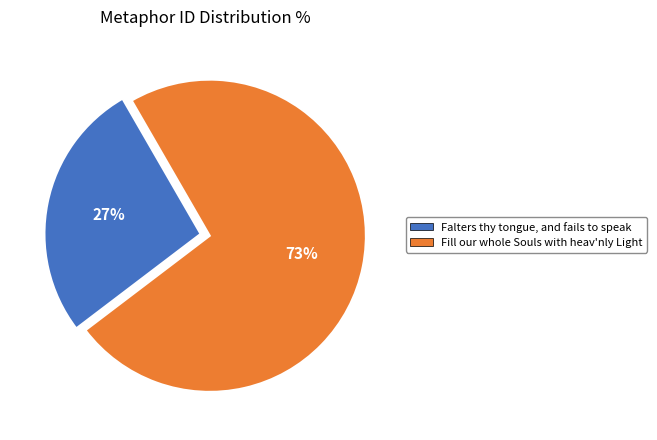

Combined, do Falters thy tongue, and fails to speak and Fill our whole Souls with heav'nly Light account for over 50%?

Yes